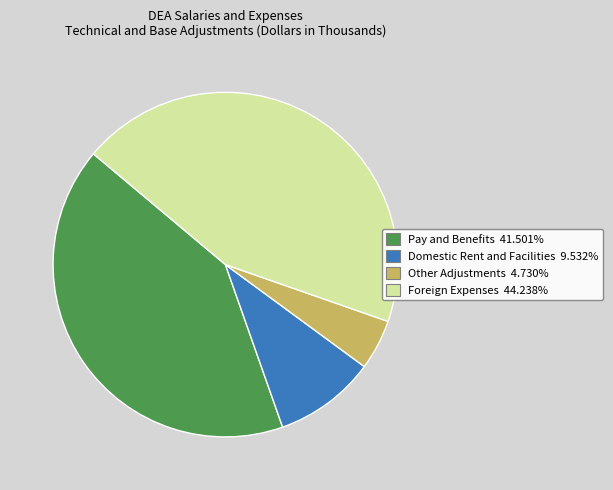

Is it true that Other Adjustments is 5% of the pie?

True